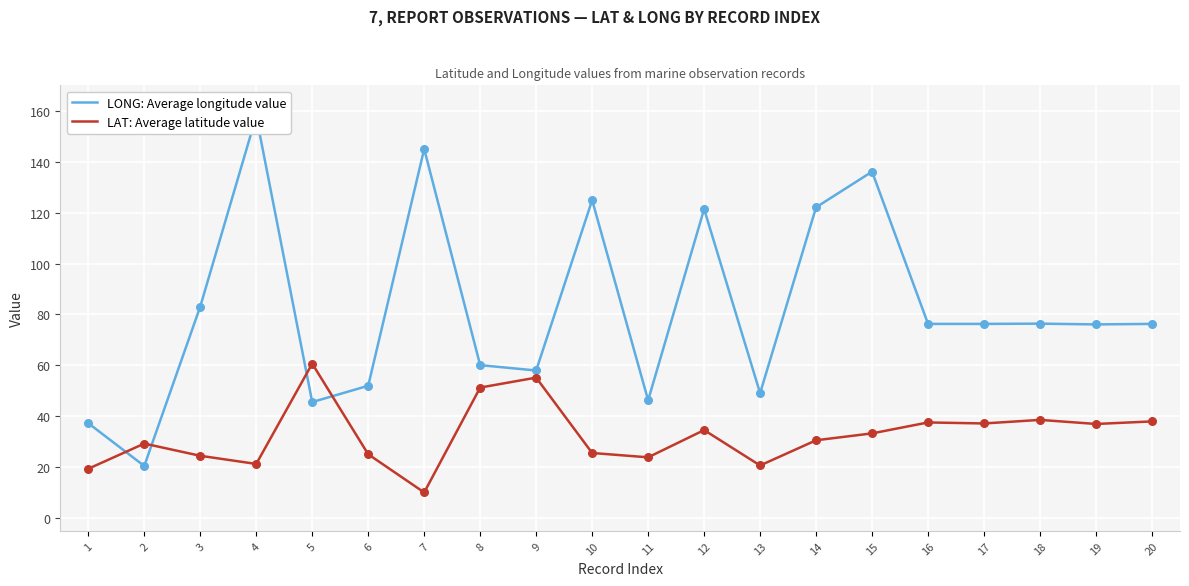

Which series has the largest total across all categories?

LONG: Average longitude value